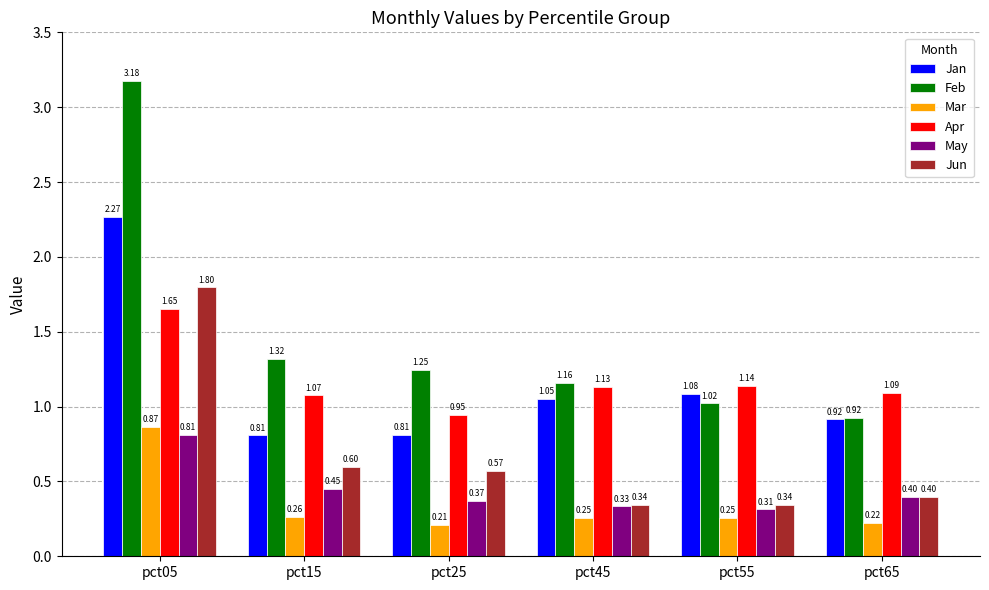

What is the sum of all Apr values?

7.0